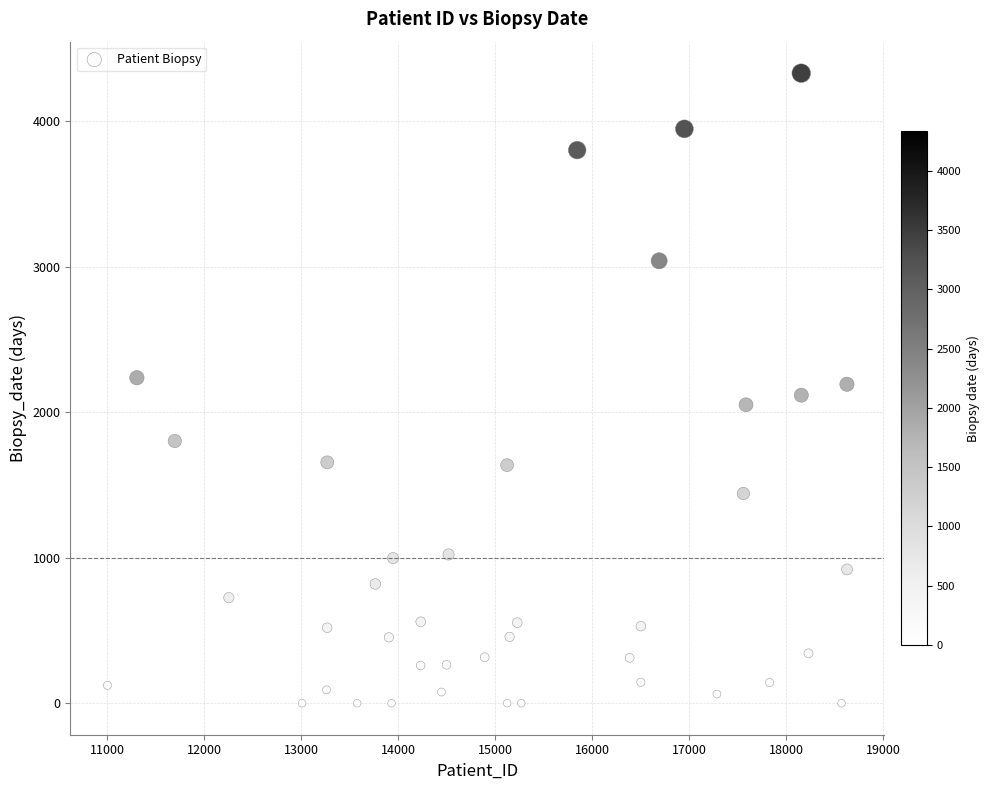

What is the range of Y values (max minus min)?

4332